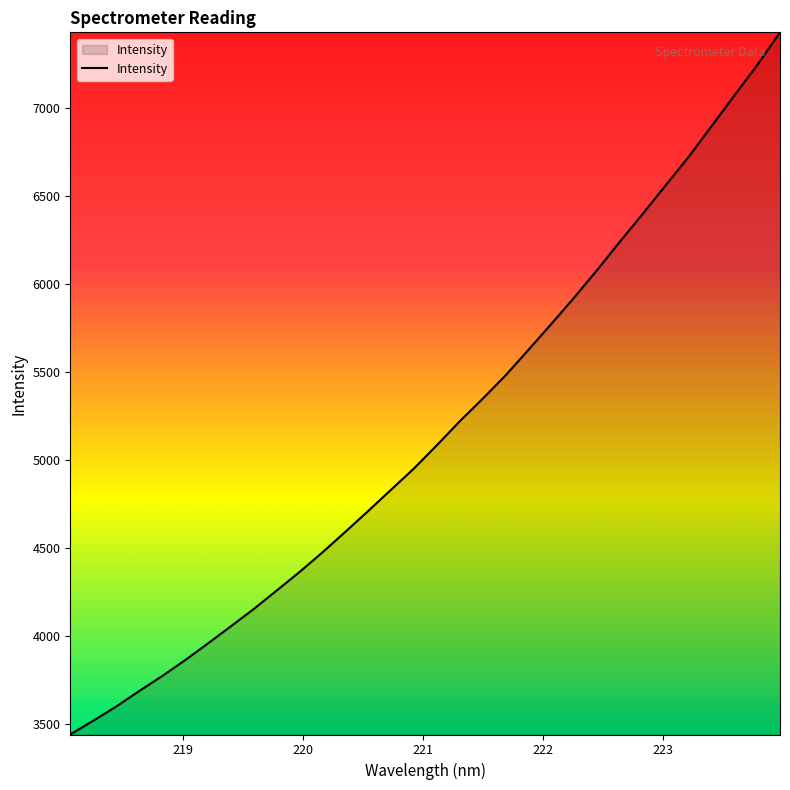

What is the maximum value shown in the chart?

7428.1